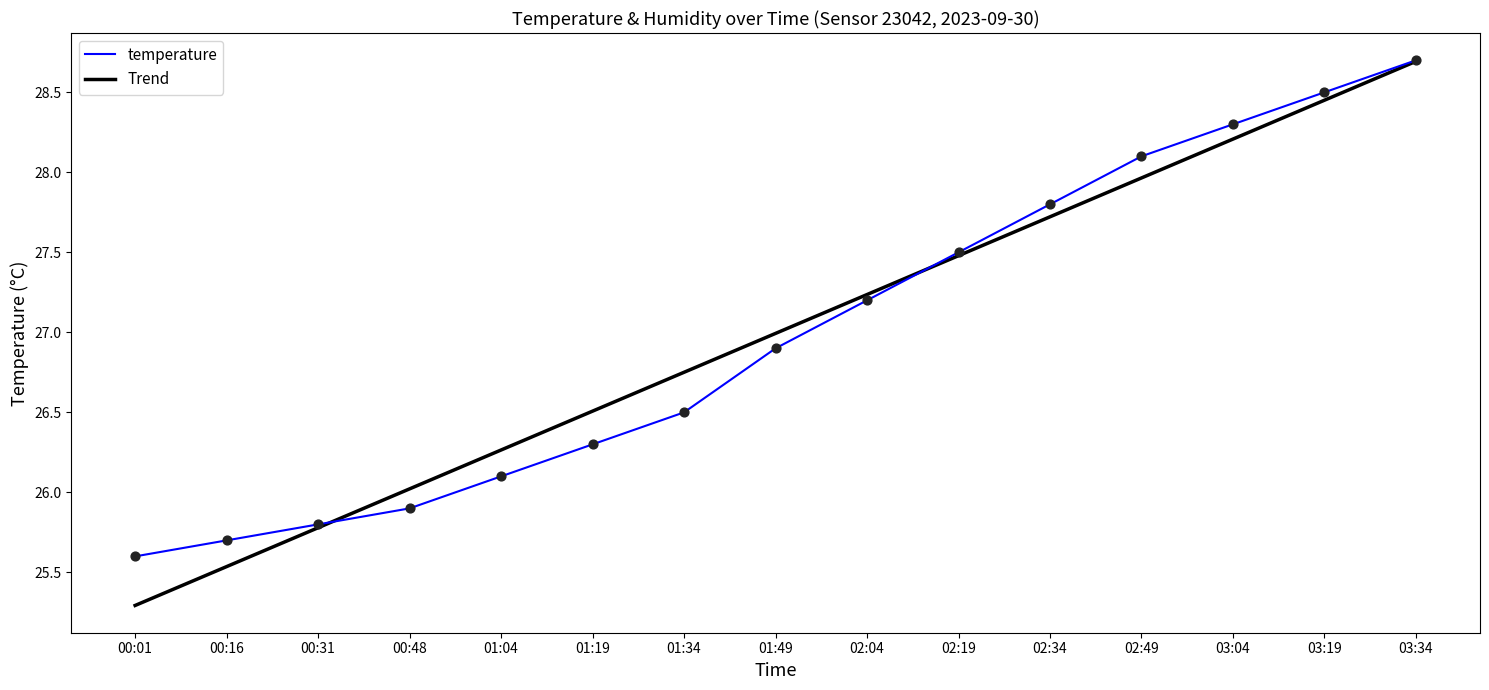

What are all the series names shown in the legend?

temperature, Trend